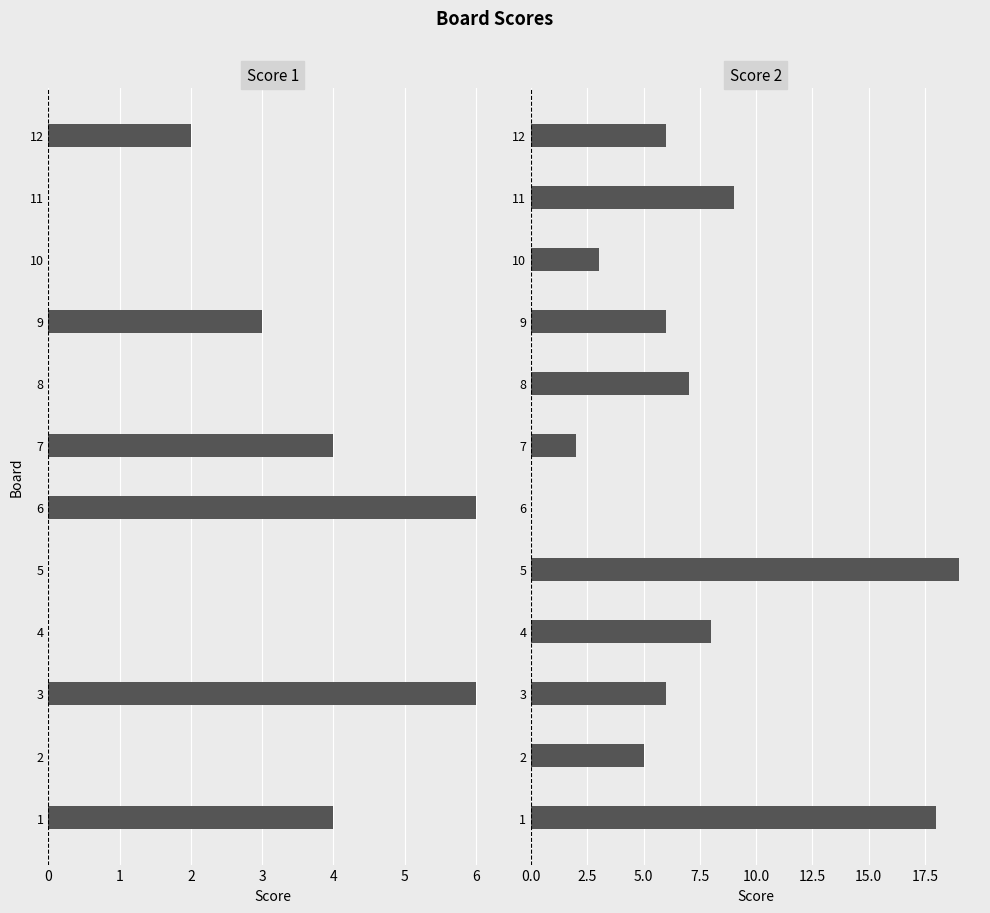

Which series has the widest spread of values?

Score 2